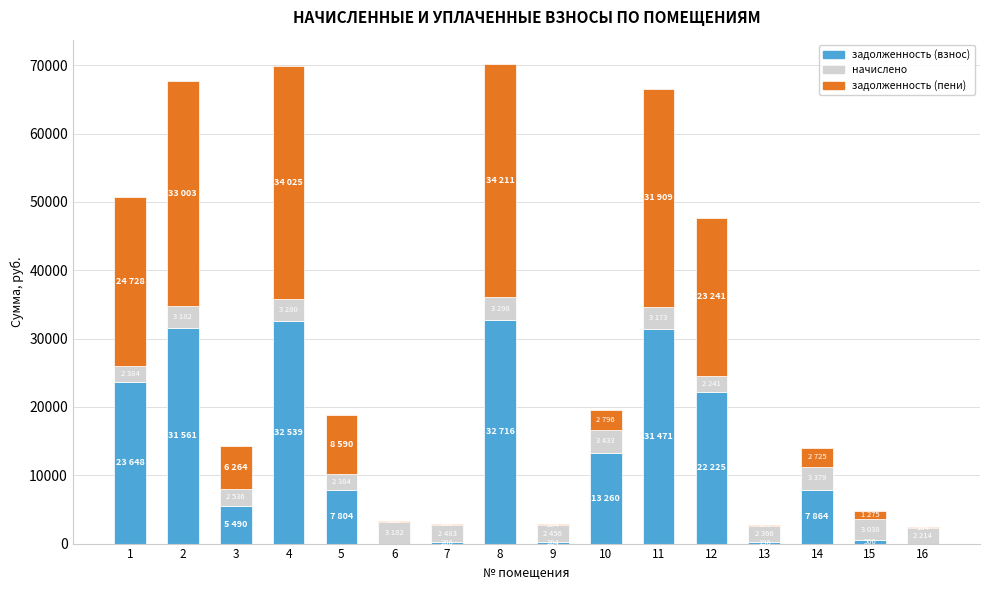

What is the maximum value for задолженность (взнос)?

32716.9